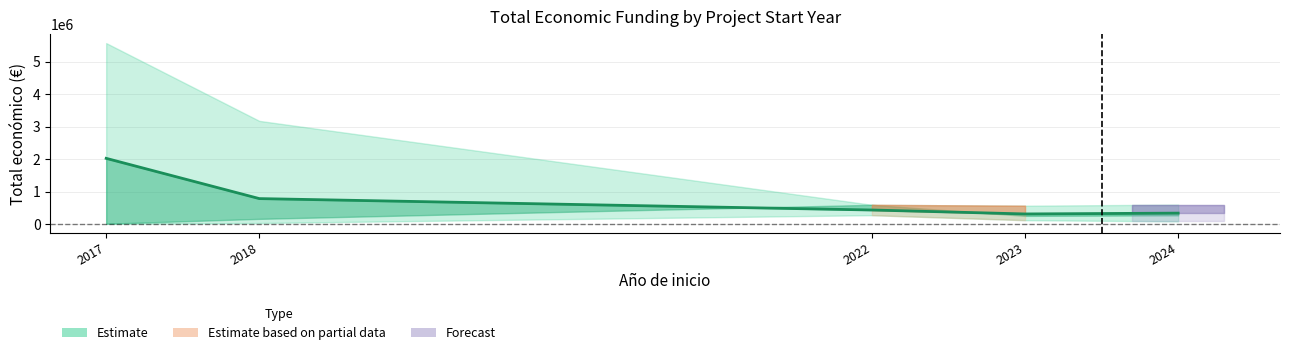

What is the difference between the maximum and minimum values?

1712470.9